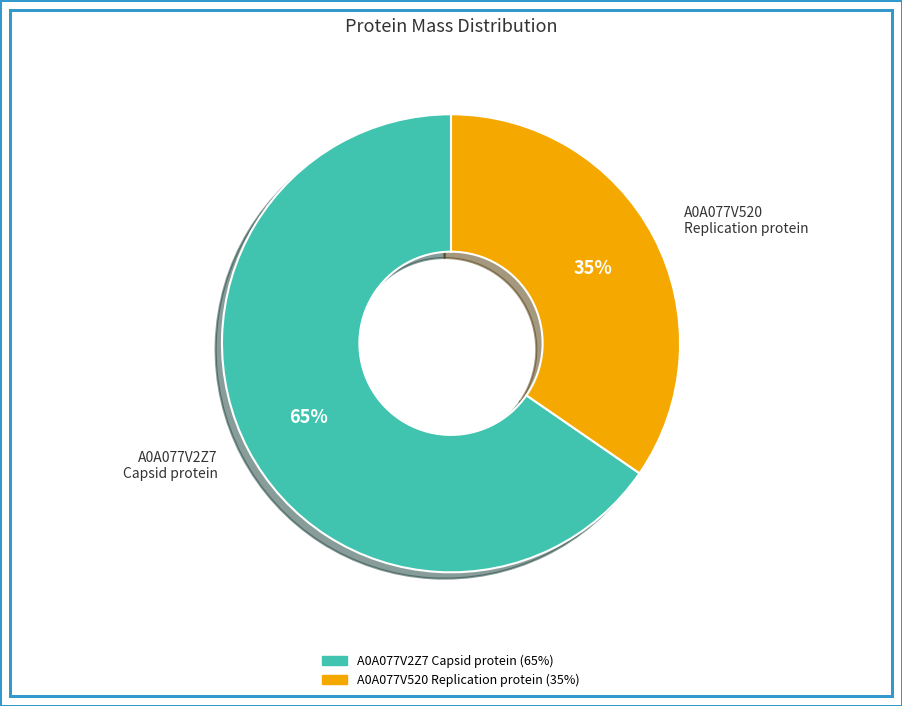

Is there a majority slice in this chart?

Yes